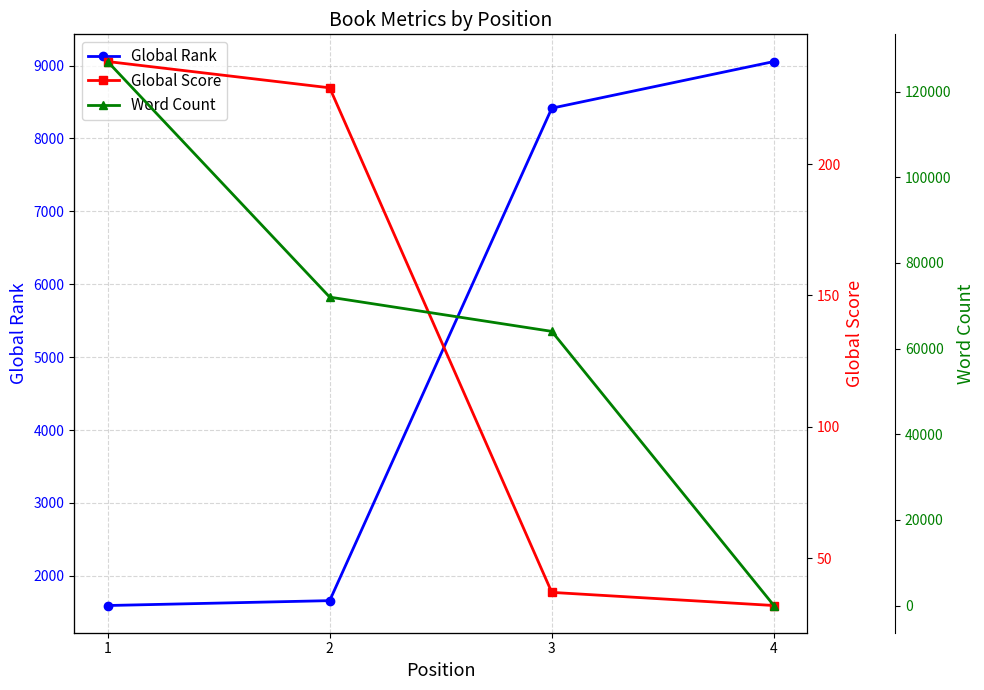

List the series in order of their peak value, lowest first.

Global Score, Global Rank, Word Count